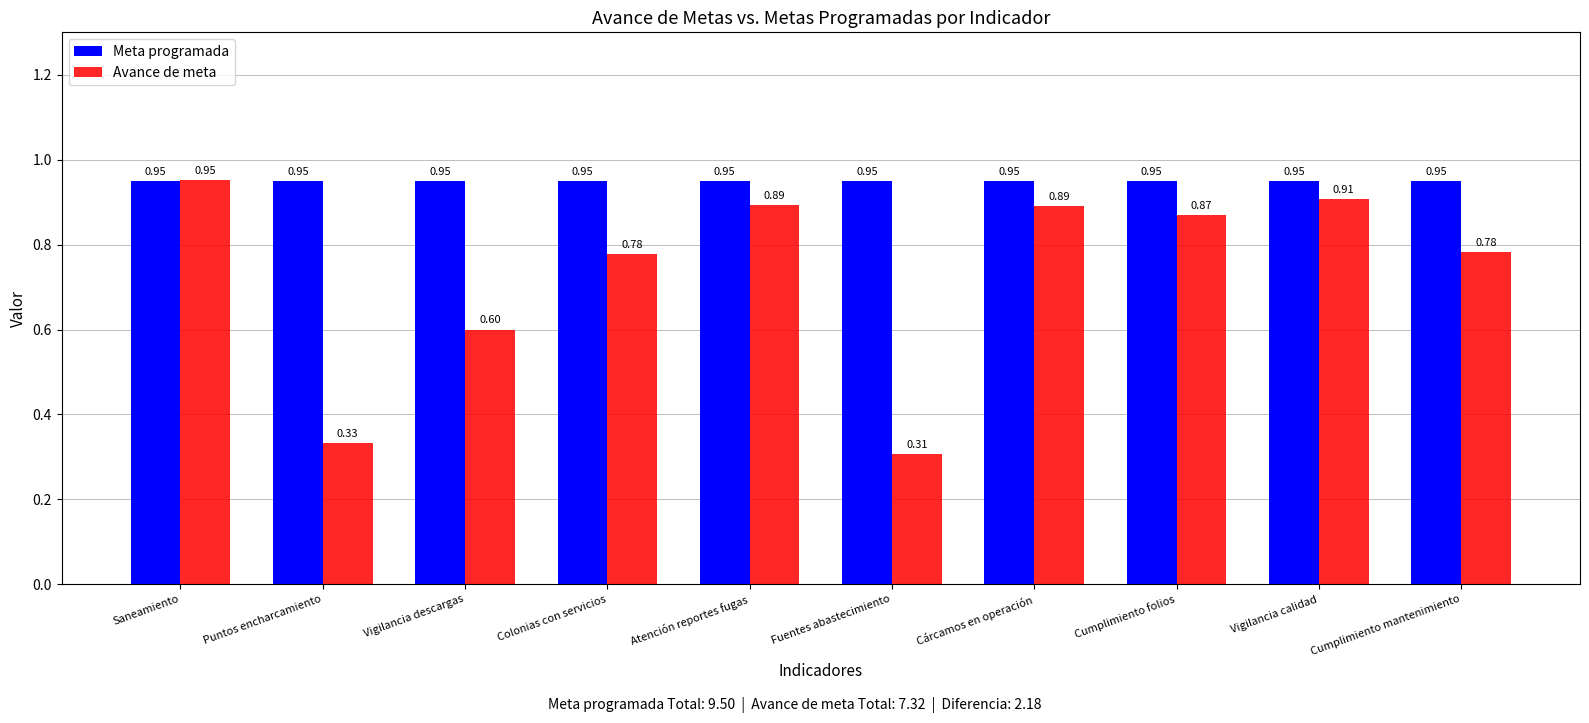

Is it true that Avance de meta equals 1.4 at Atención reportes fugas?

False